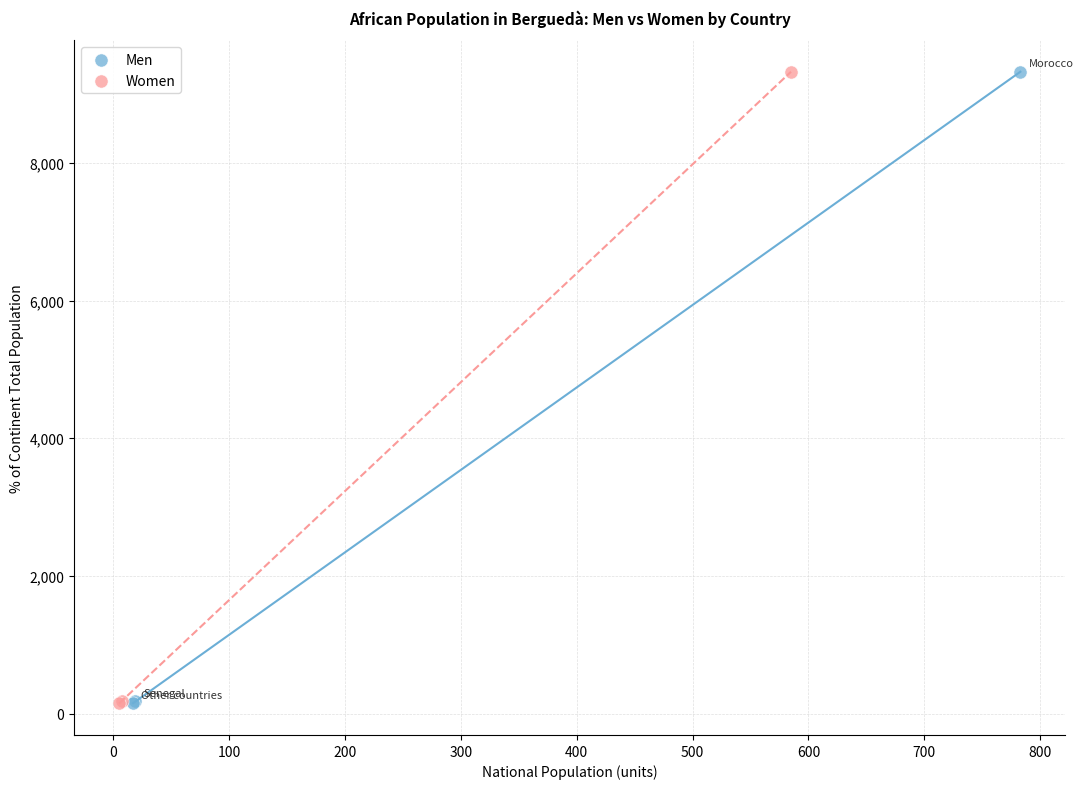

What are all the series names shown in the legend?

Men, Women